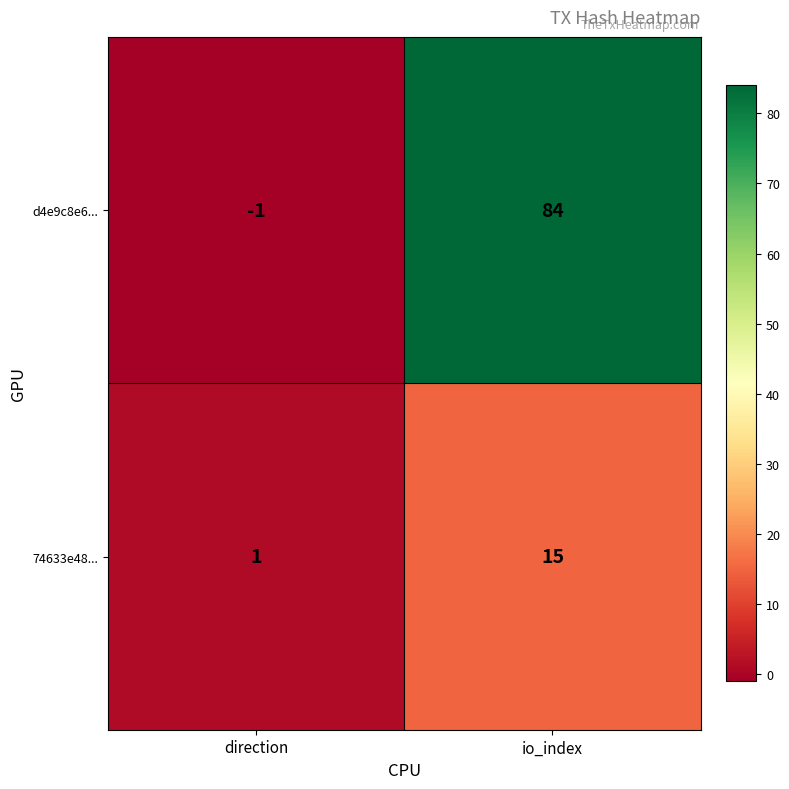

Is it true that 74633e48... equals 15 at io_index?

True